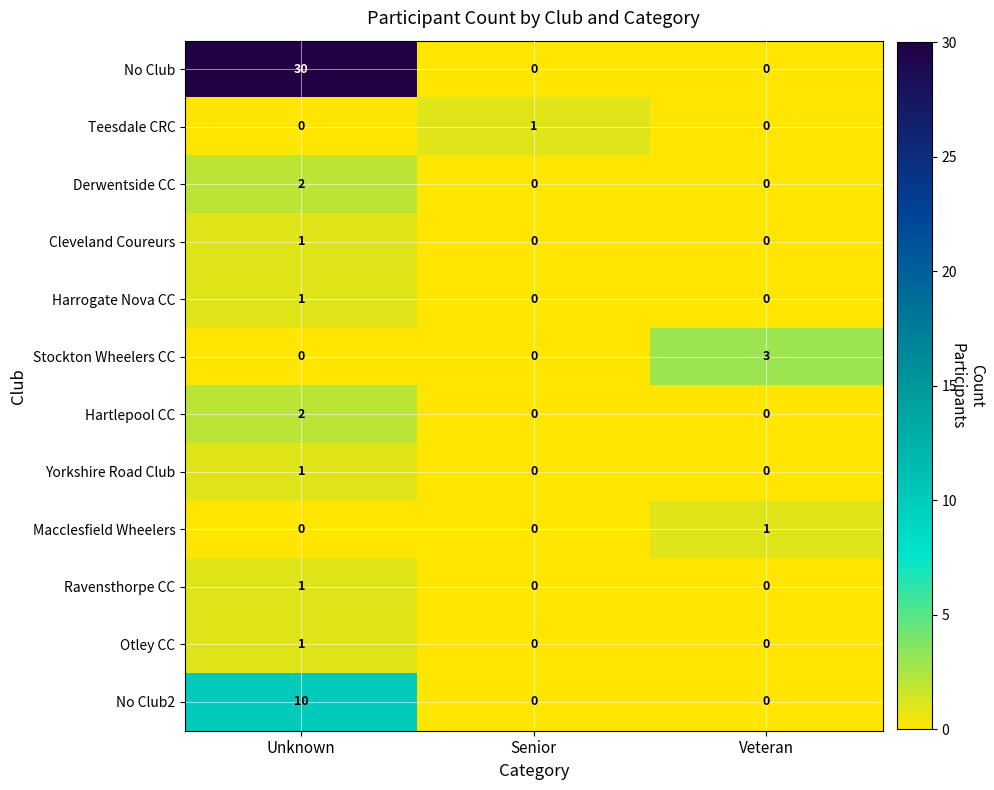

Which series has the largest range (max minus min)?

No Club